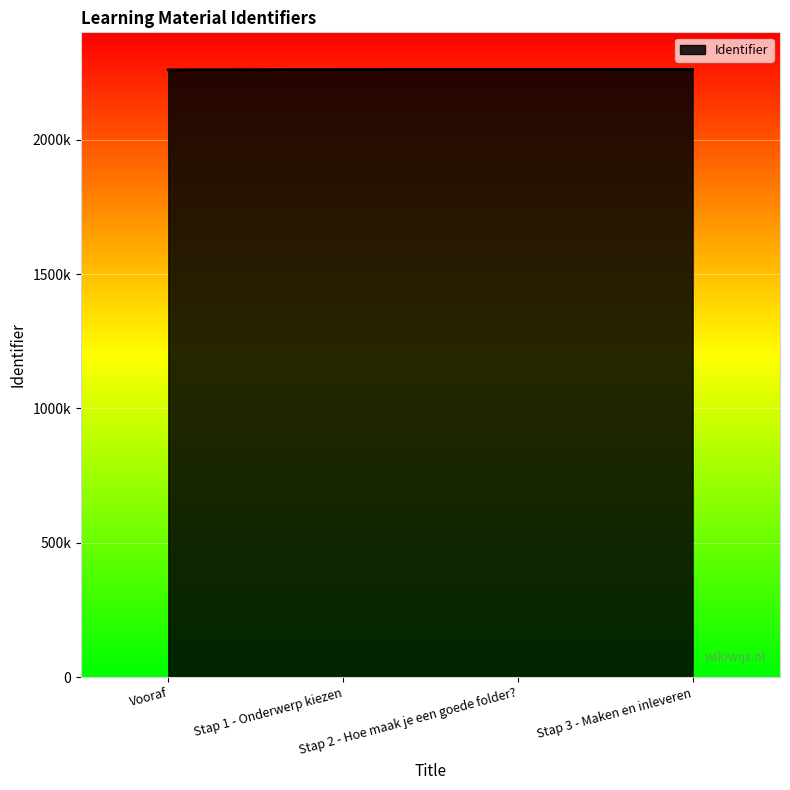

What is the label of the 3rd point from the left?

Stap 2 - Hoe maak je een goede folder?